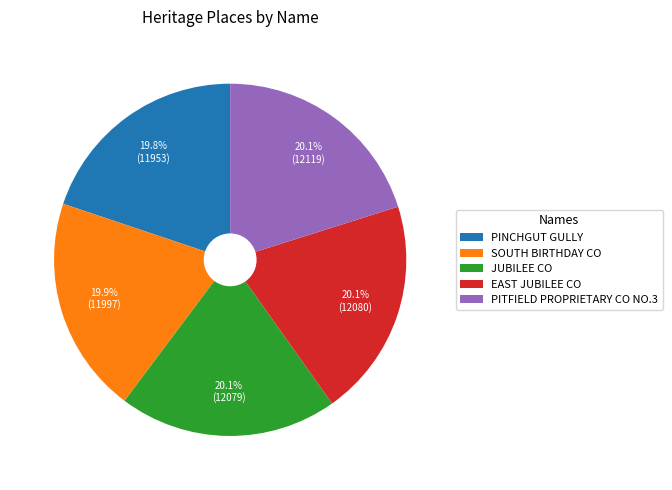

Combined, do PINCHGUT GULLY and PITFIELD PROPRIETARY CO NO.3 account for over 50%?

No